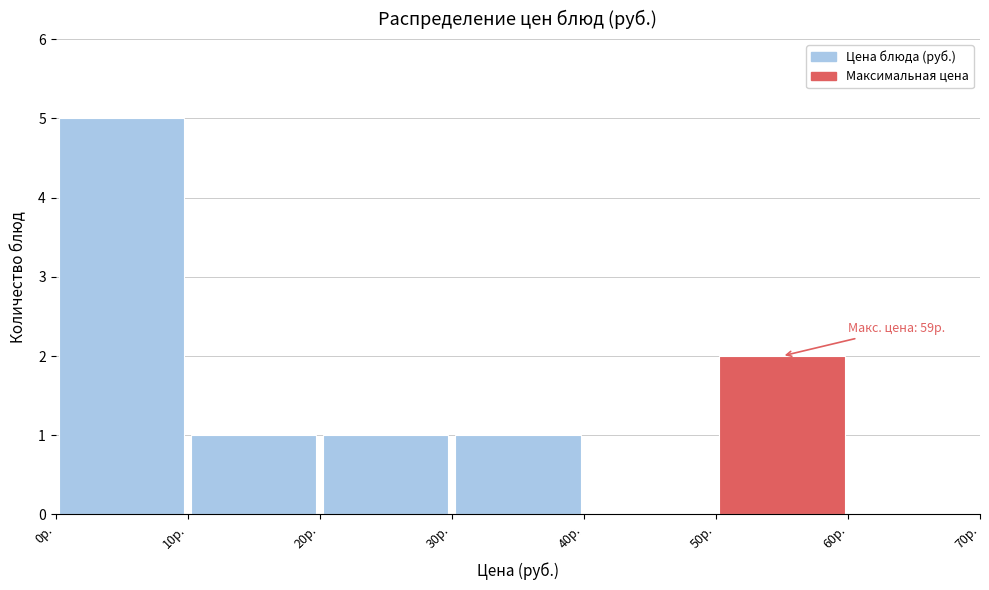

Over which range of the x-axis is the bar tallest?

0 to 10